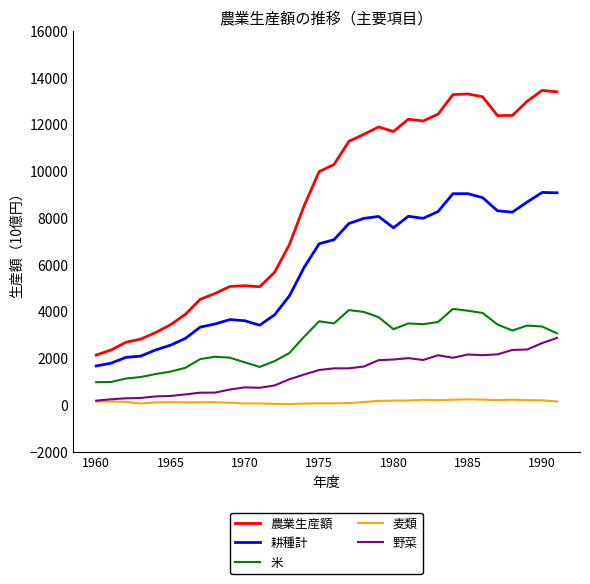

What is the maximum value shown in the chart?

13445.7